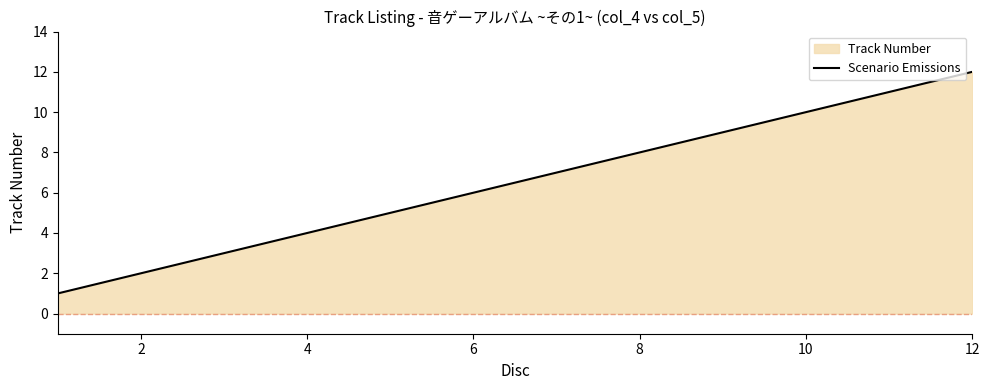

What is the maximum value shown in the chart?

12